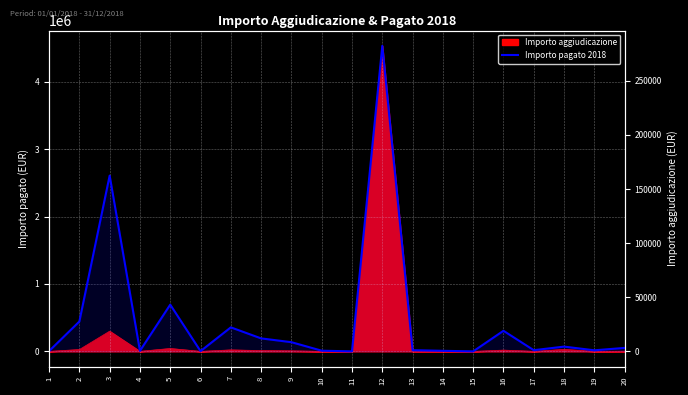

True or false: there are more than 1 points higher than both neighbors.

True